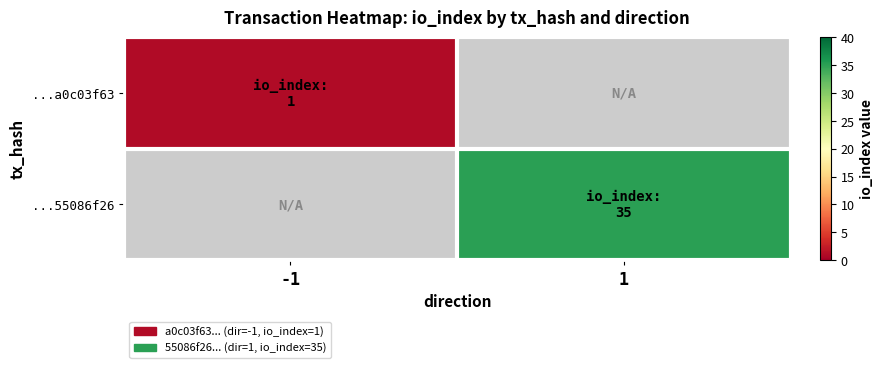

Which category has the lowest value in the ...55086f26 series?

-1